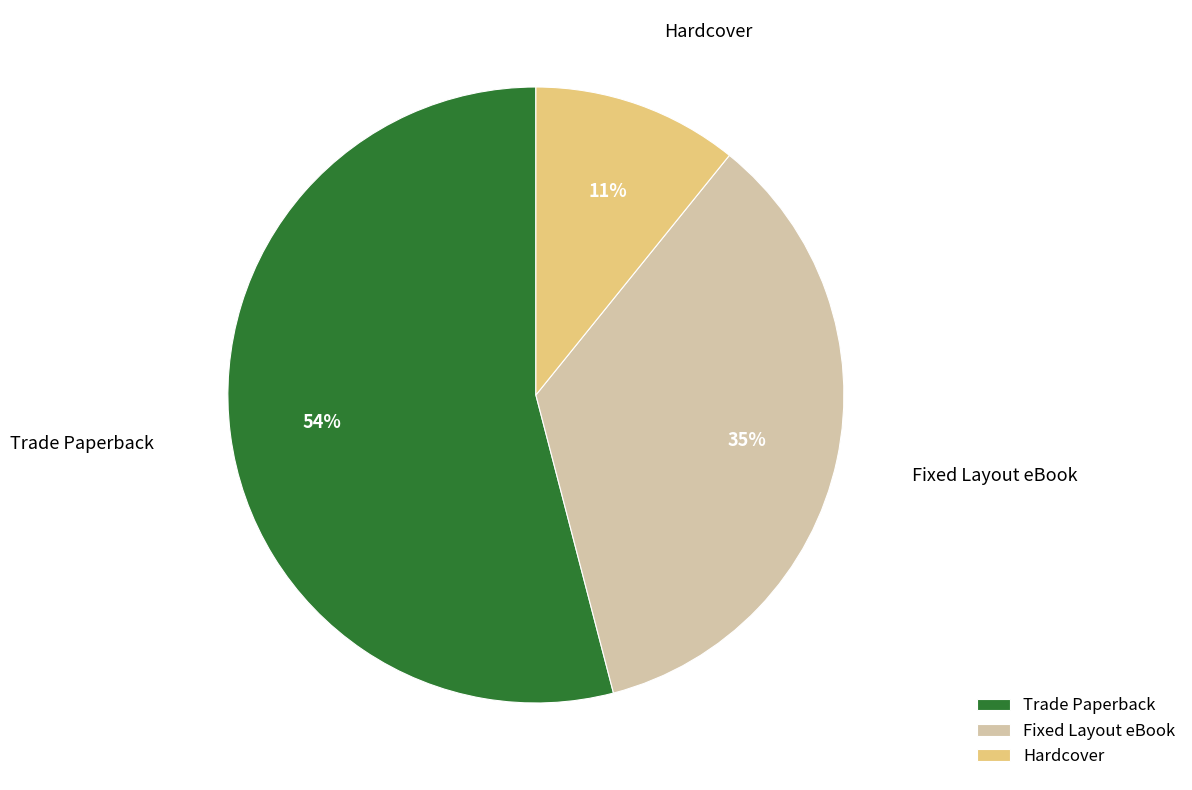

Count the number of slices in the pie.

3